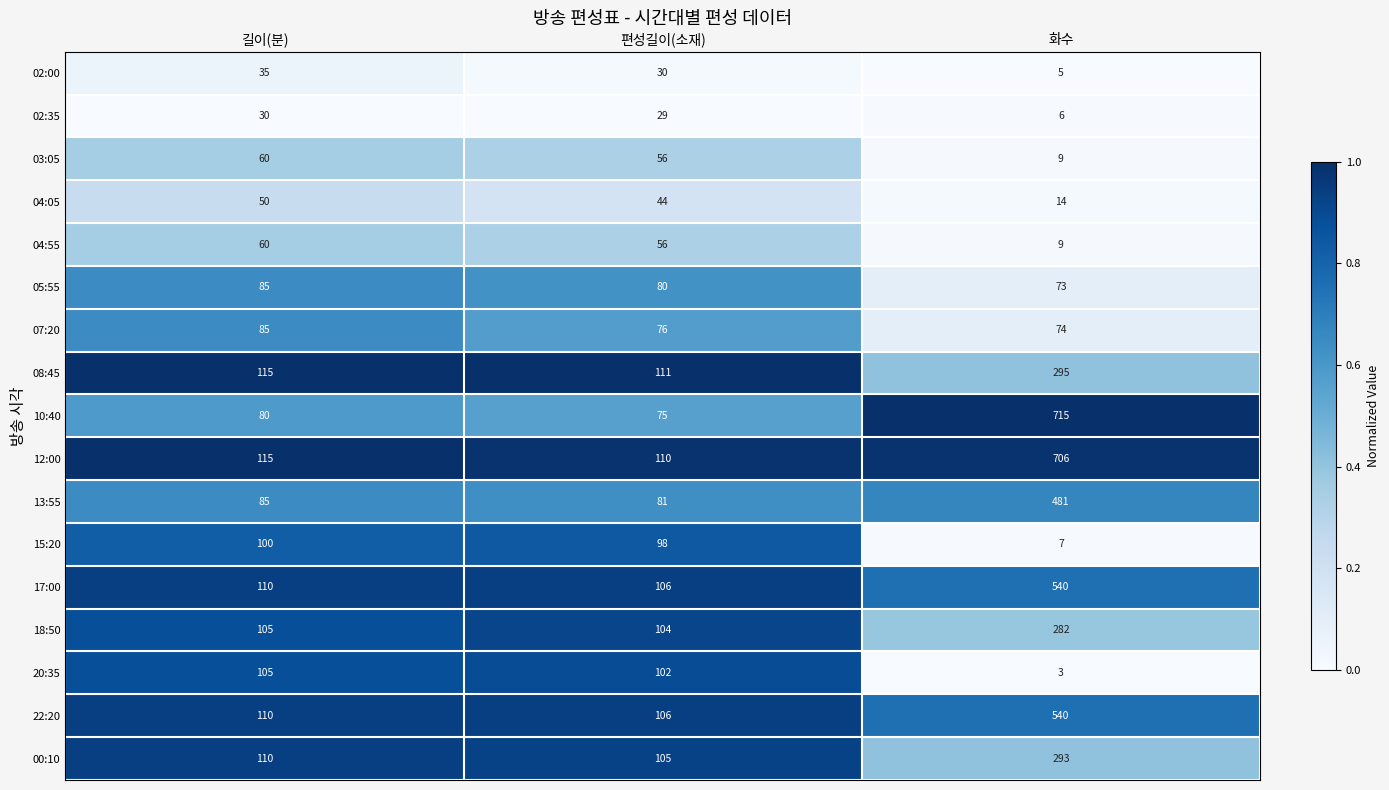

The 12:00 series shows 115 at 길이(분). True or false?

True